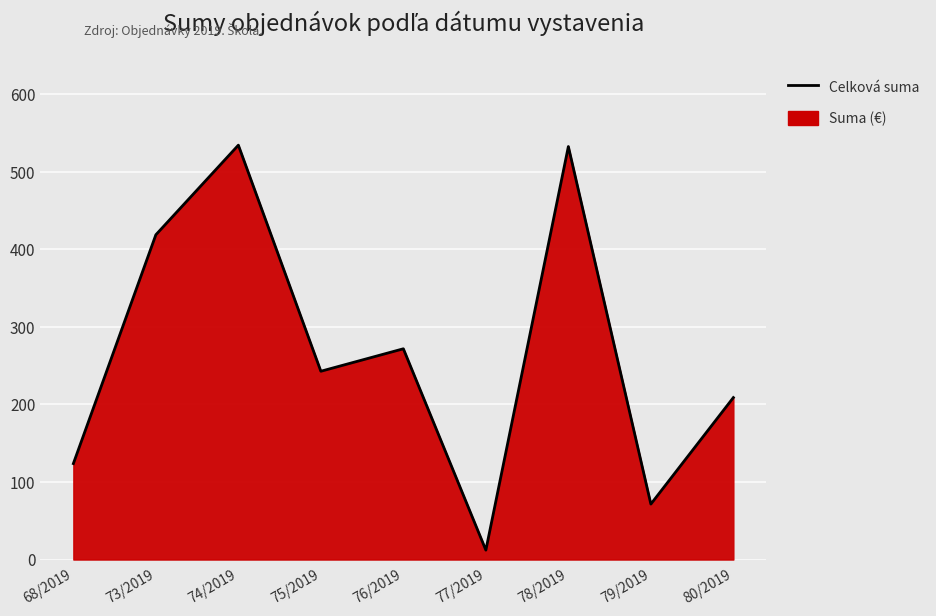

How many lines are shown in the chart?

1